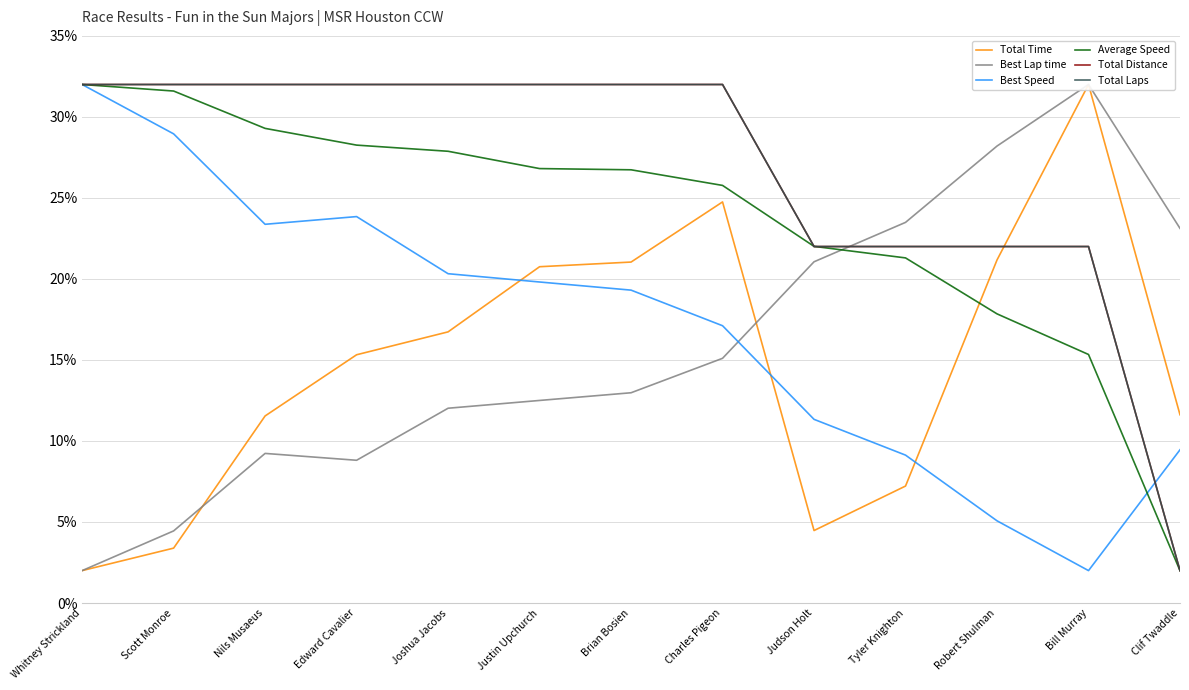

At which category does Best Speed reach its first local valley?

Nils Musaeus